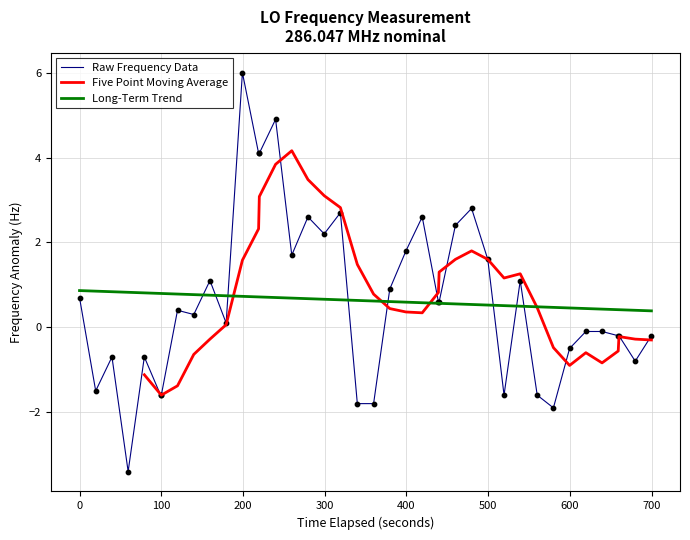

What is the highest value of the Long-Term Trend series?

0.9